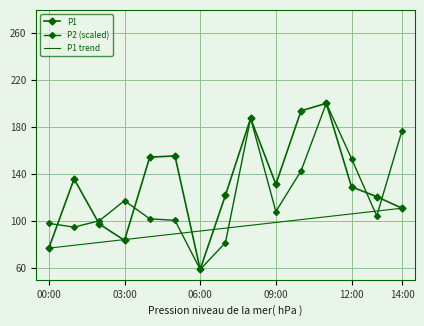

How many lines are shown in the chart?

3